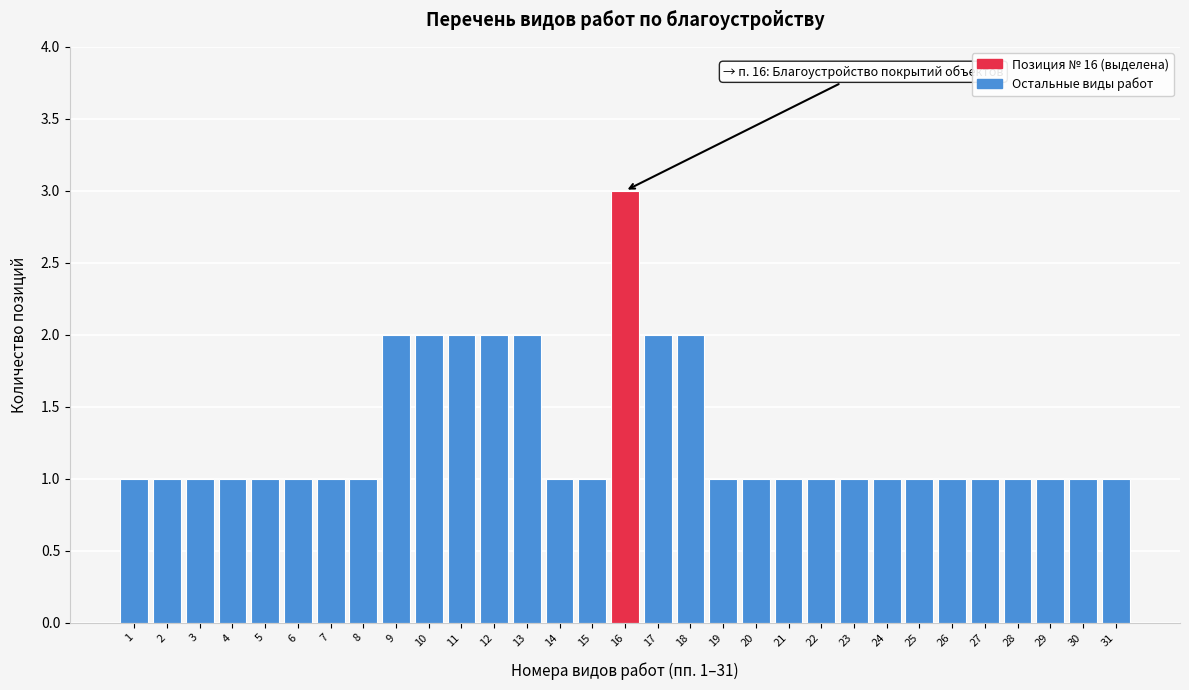

What is the sum of the values at 10 and 18?

4